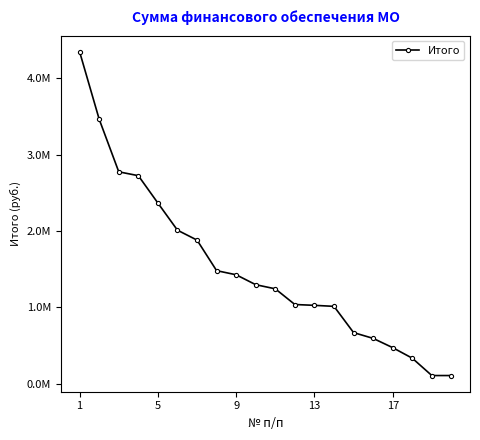

True or false: there are more than 2 points higher than both neighbors.

False